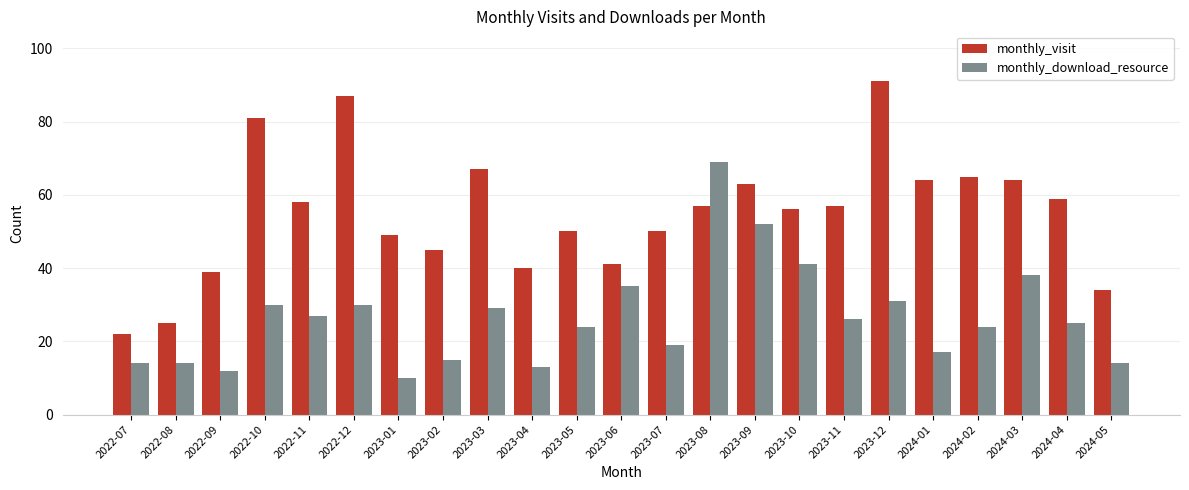

What is the maximum value shown in the chart?

91